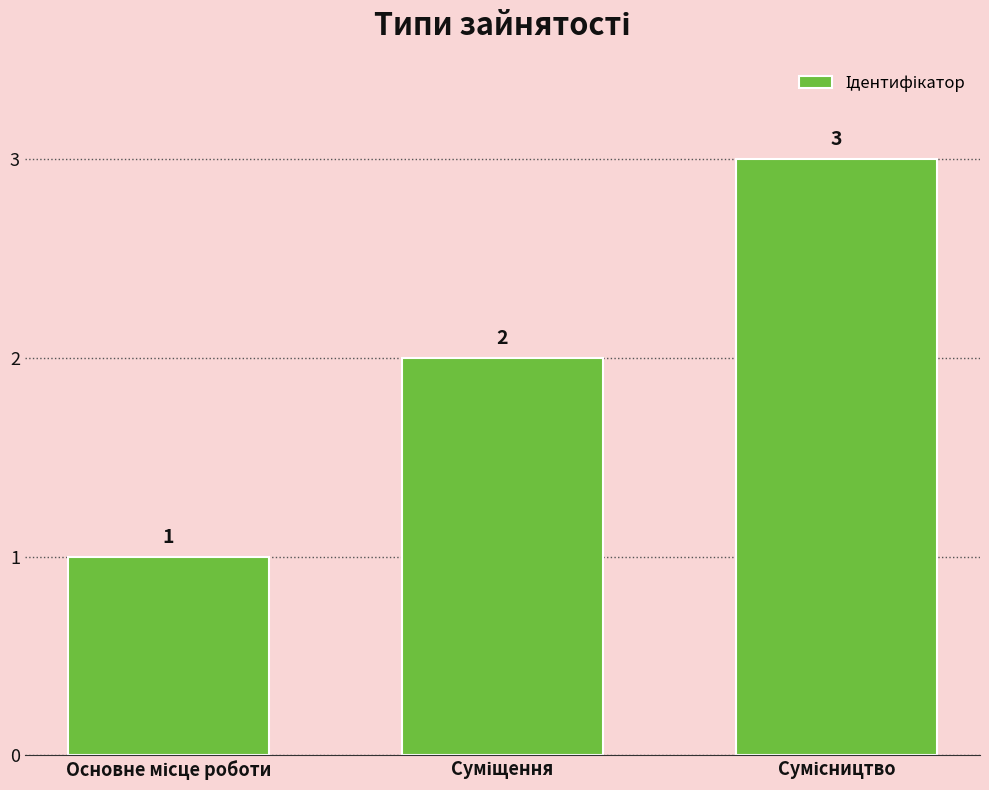

Reading left to right, transcribe all the data shown in this chart.

1	2	3